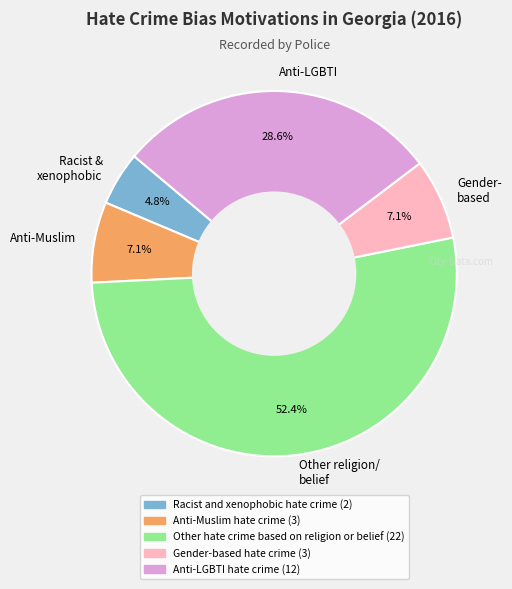

Approximately how many times larger is the value at Racist & xenophobic compared to Anti-Muslim?

0.7